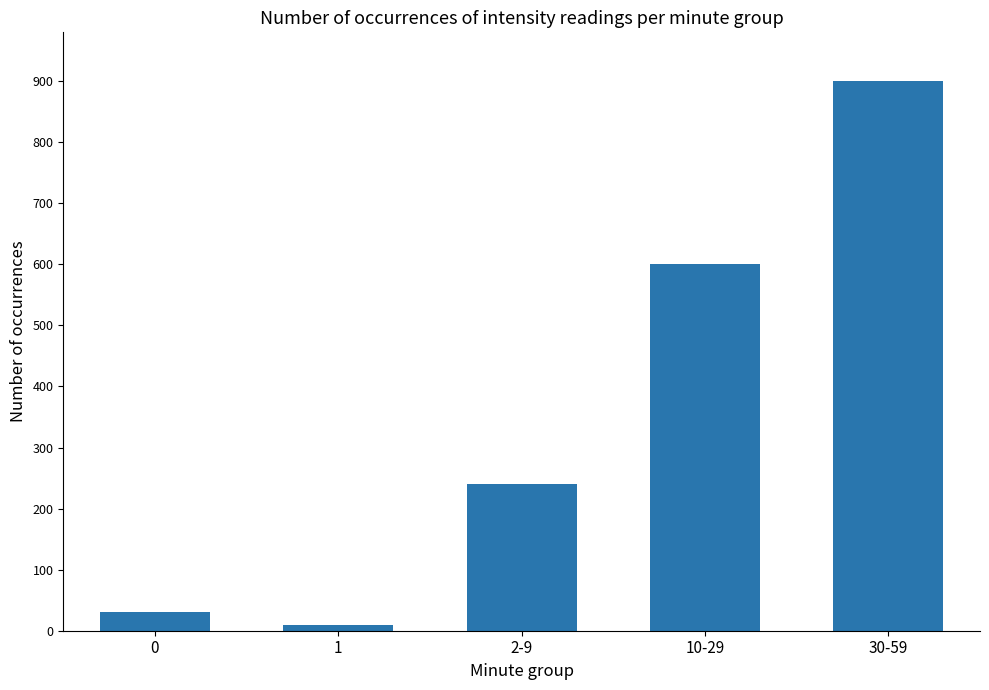

What is the sum of the values at 1 and 0?

40